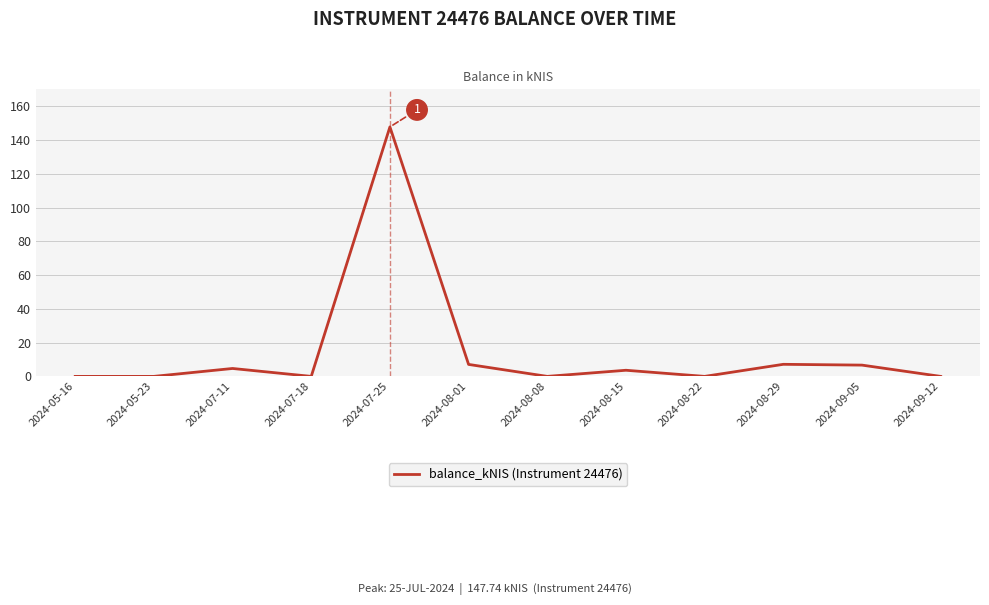

Between 2024-09-05 and 2024-08-15, which is larger?

2024-09-05